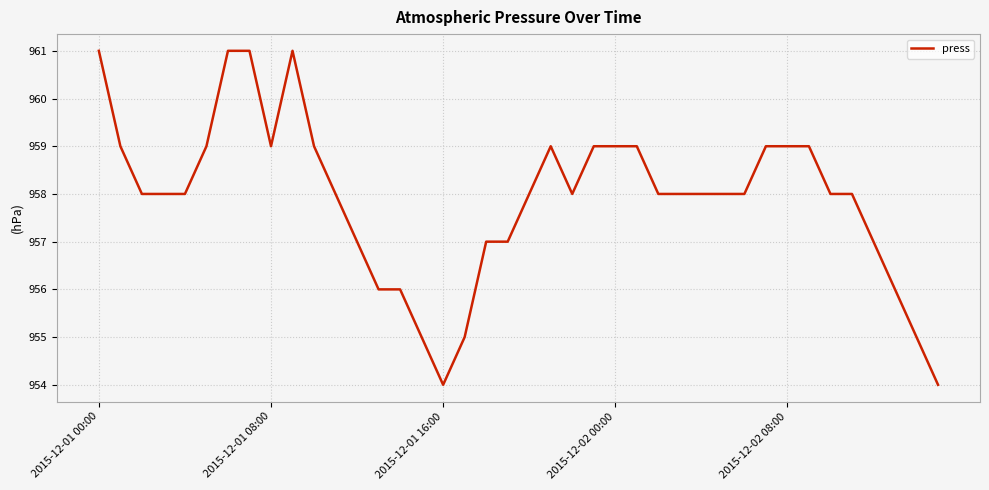

What is the difference between the maximum and minimum values?

7